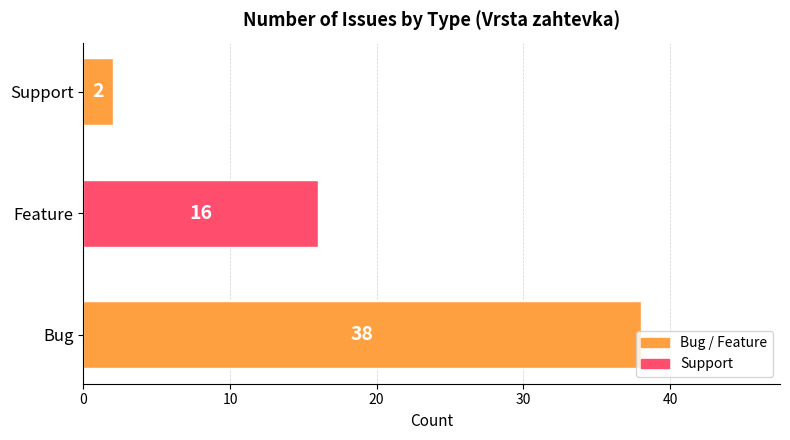

Rank the categories by value from lowest to highest.

Support, Feature, Bug